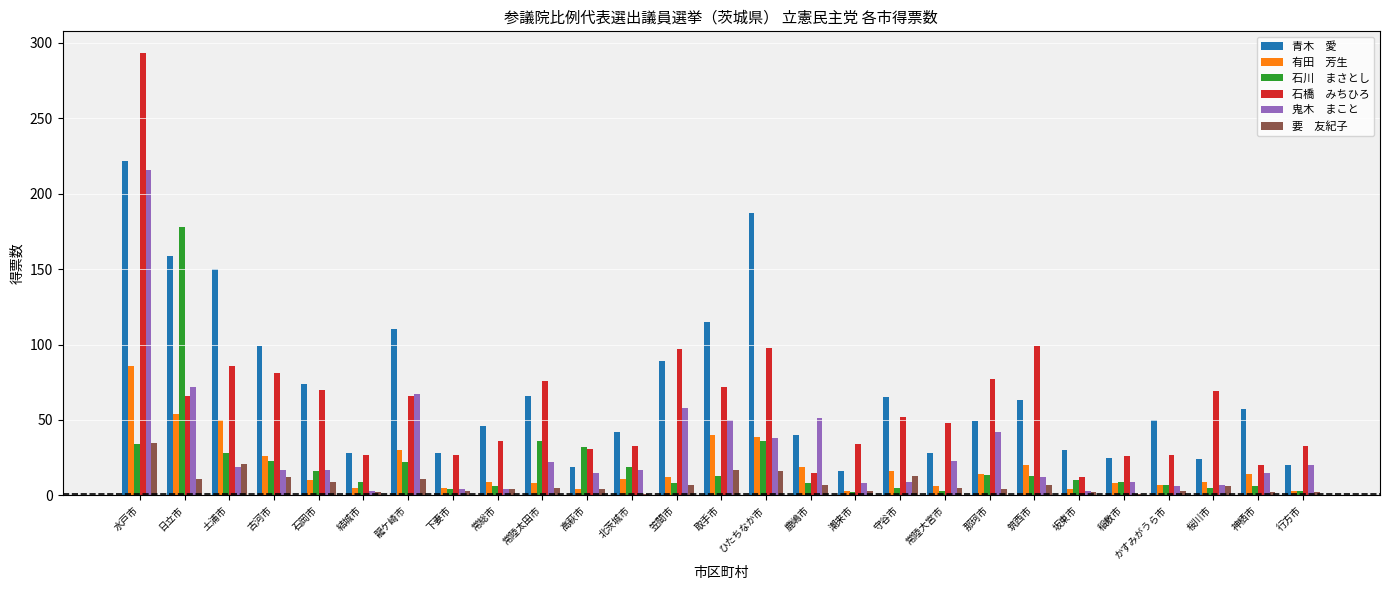

What is the maximum value shown in the chart?

293.0